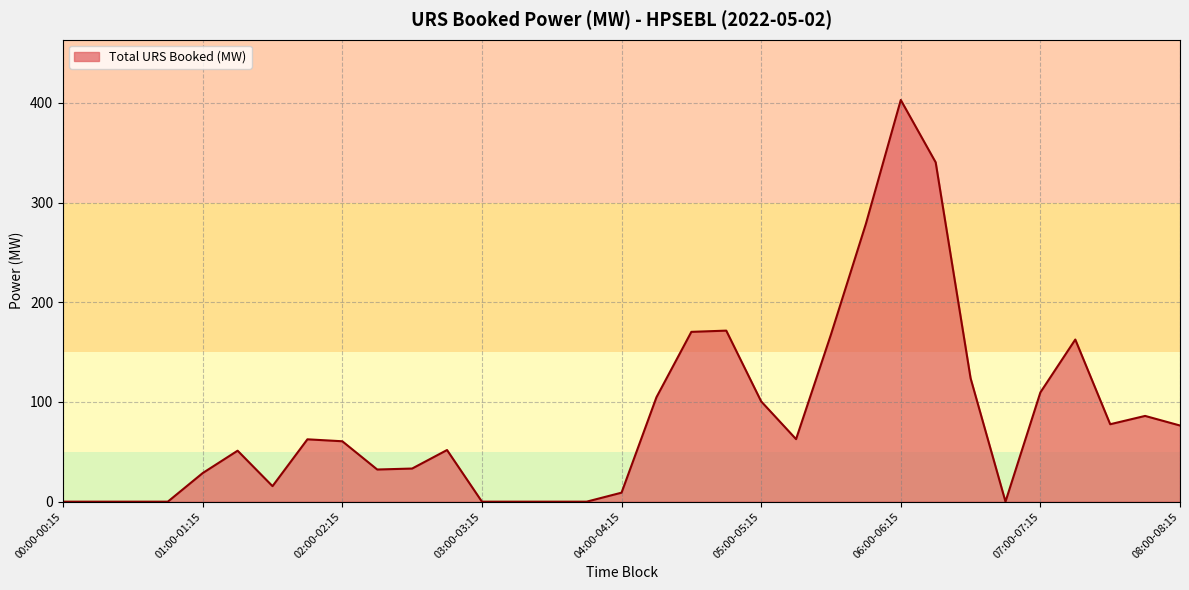

What is the greatest value displayed?

402.8